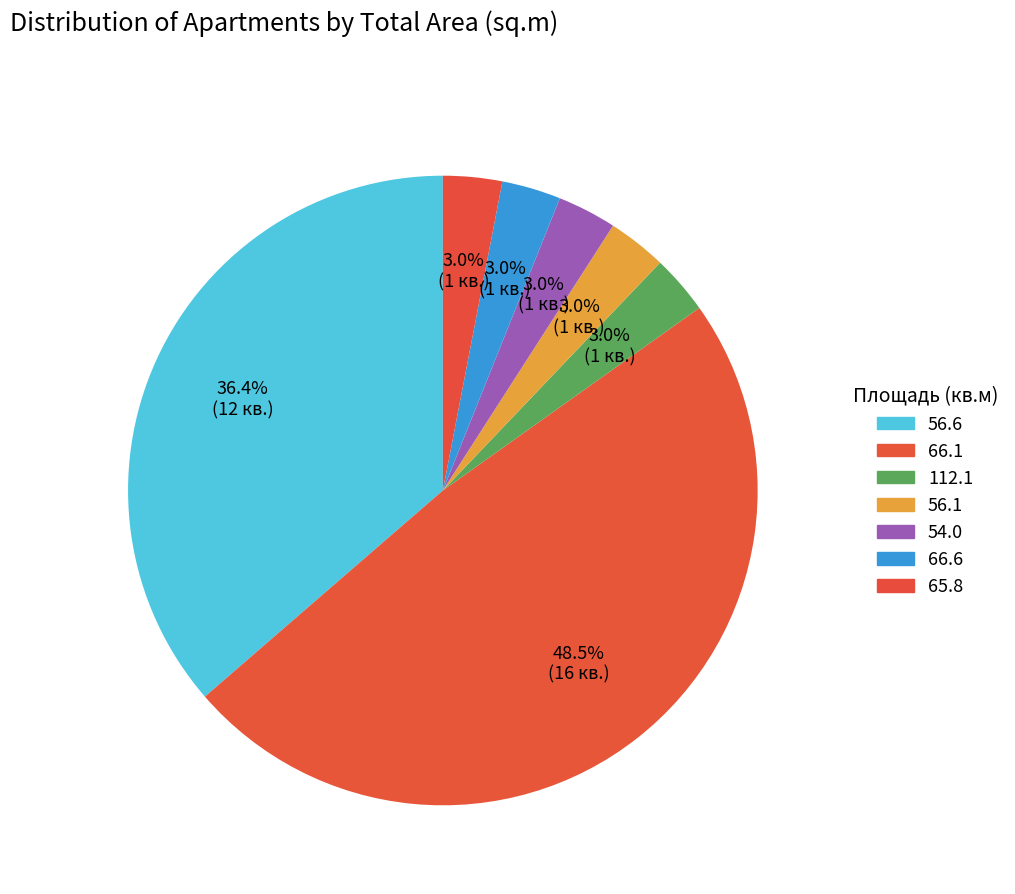

To the nearest percent, what is the combined percentage of 56.1 and 112.1?

6%